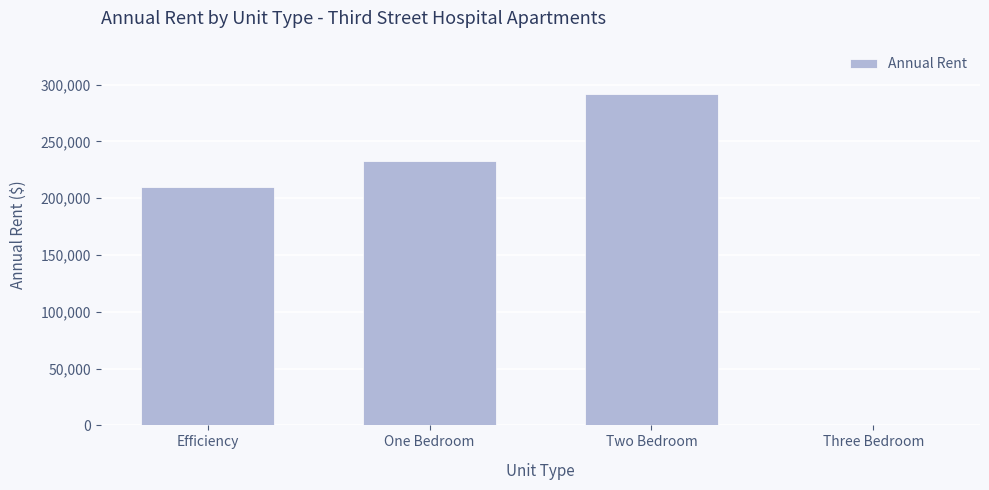

What is the maximum value shown in the chart?

291312